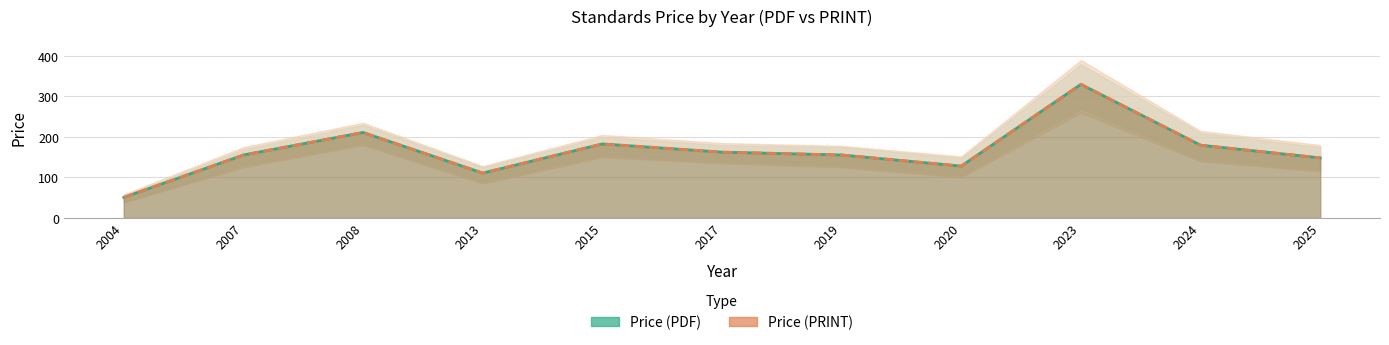

How many distinct data groups are displayed?

2